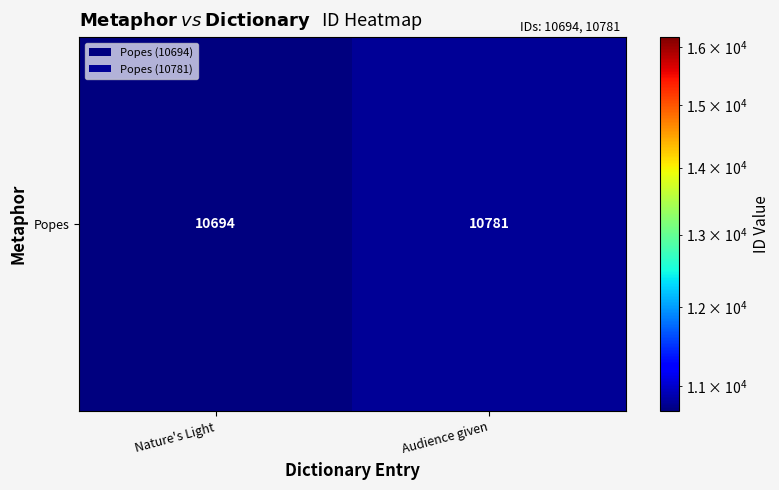

List the labels in order of value, largest first.

Audience given, Nature's Light